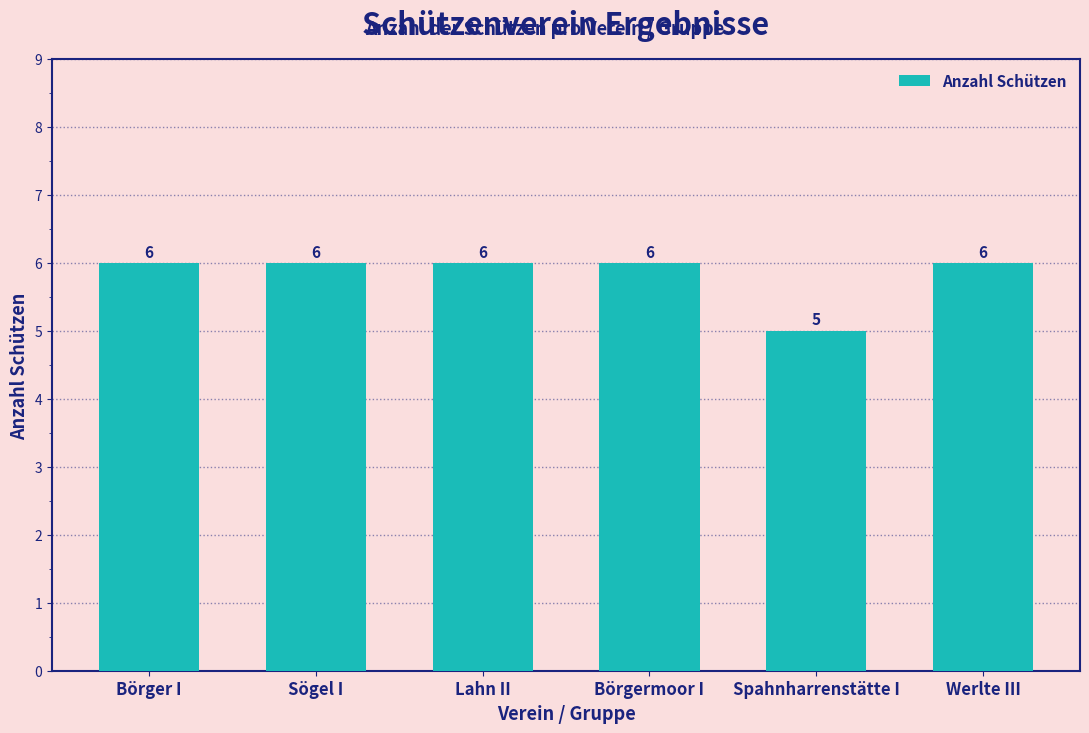

What is the average value?

6